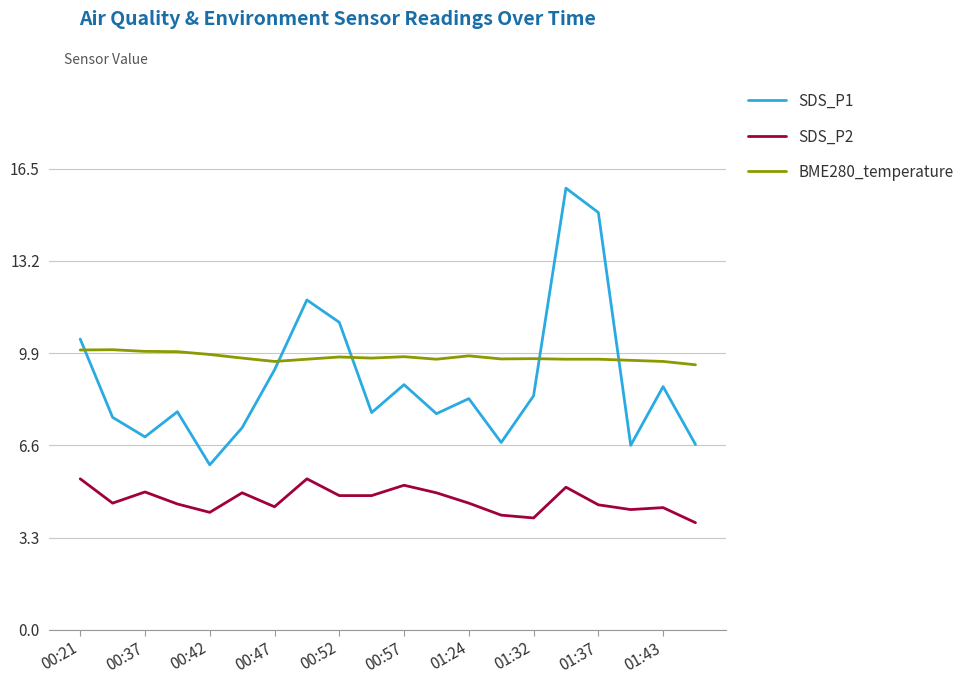

Which series has the largest total across all categories?

BME280_temperature